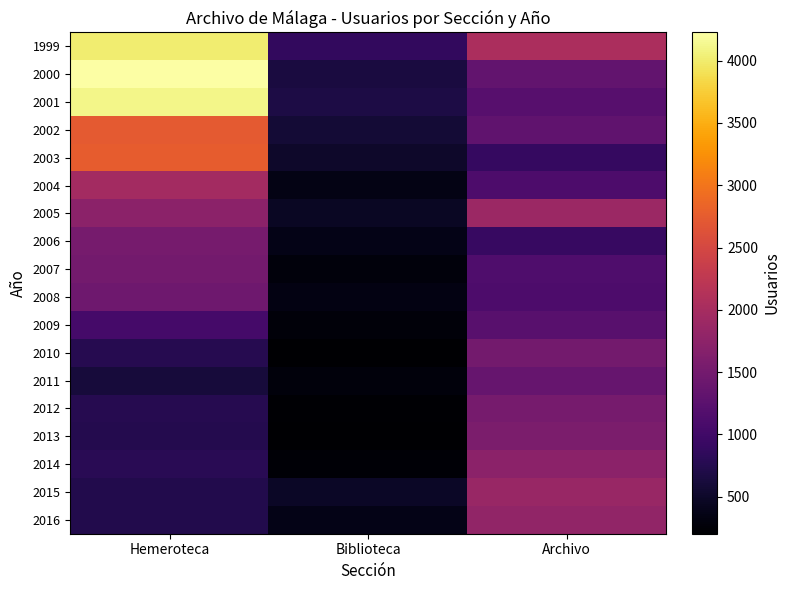

List the series in order of their peak value, highest first.

2000, 2001, 1999, 2003, 2002, 2004, 2005, 2015, 2016, 2014, 2013, 2006, 2012, 2007, 2010, 2008, 2011, 2009